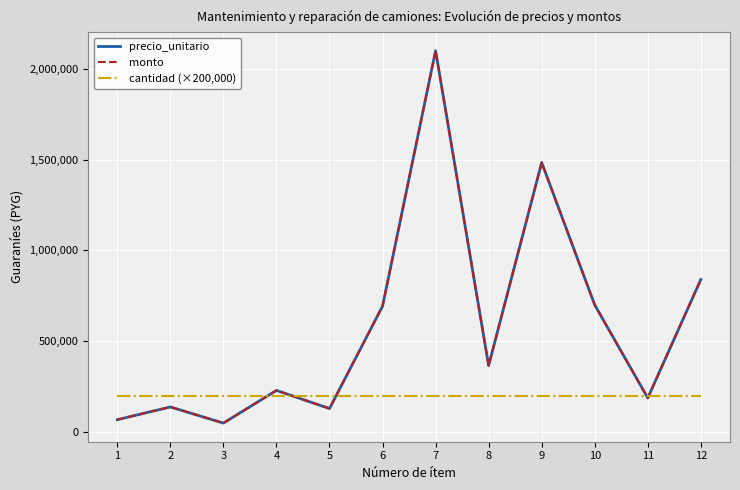

At how many categories does at least one series exceed 573106?

5